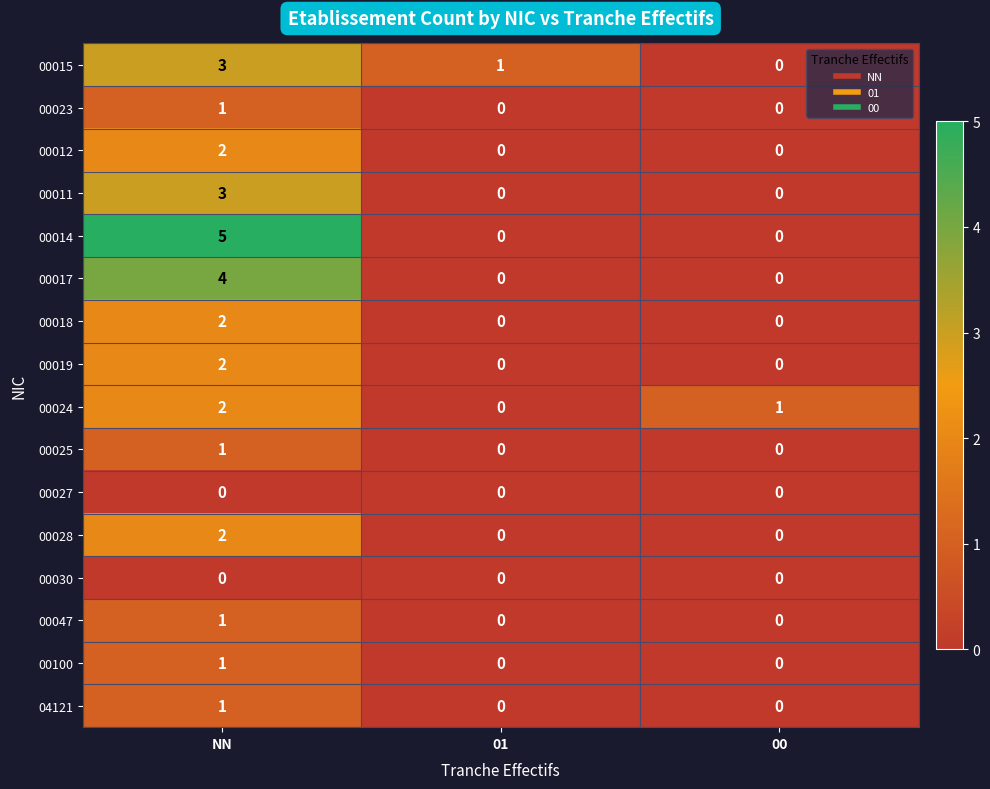

Which series has the largest range (max minus min)?

00014